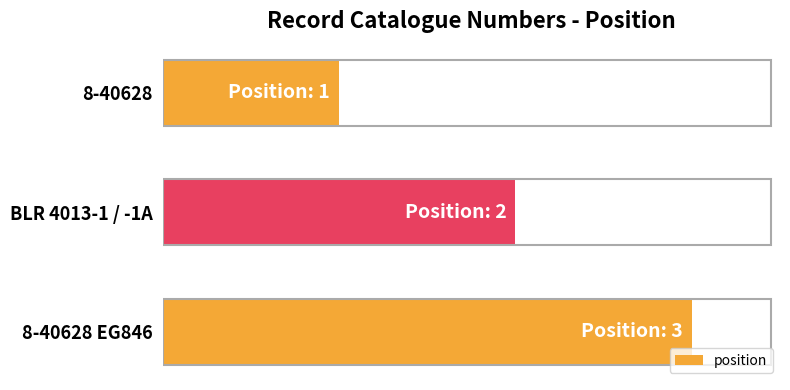

Are the bars horizontal?

Yes